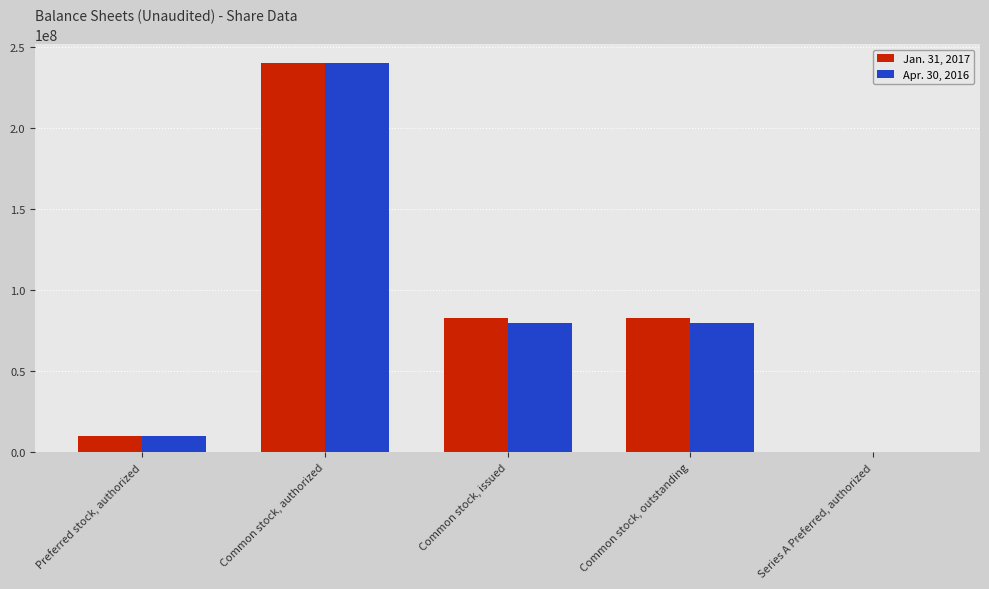

Is the value of Jan. 31, 2017 at Common stock, authorized greater than the value of Apr. 30, 2016 at Series A Preferred, authorized?

Yes